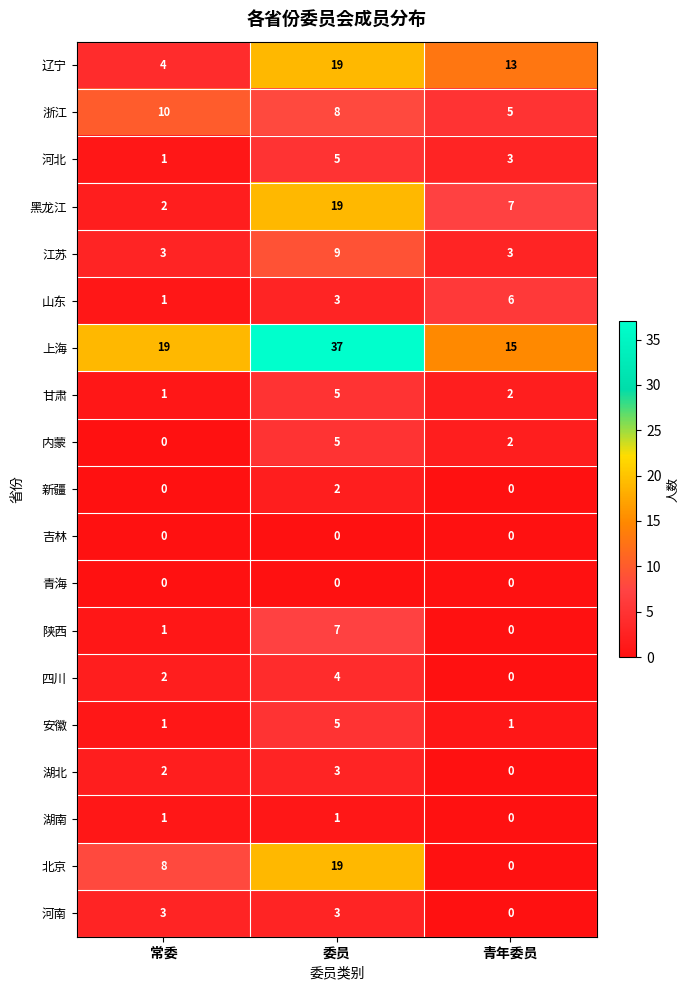

How many values in the 辽宁 series are below 13?

1